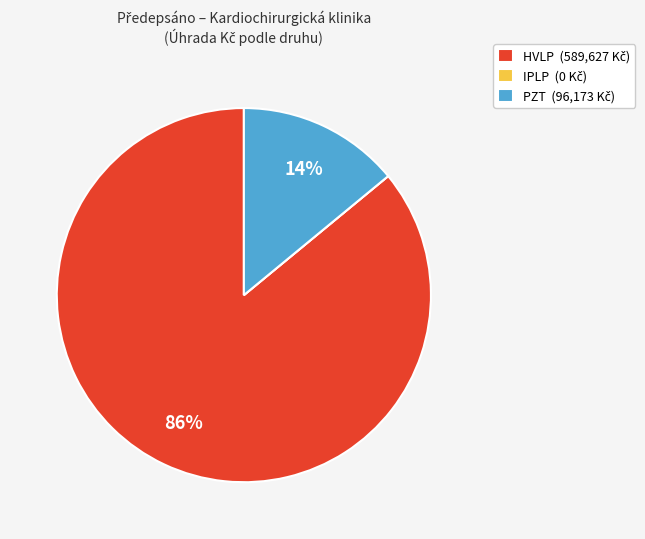

To the nearest percent, what is the average slice percentage?

33%